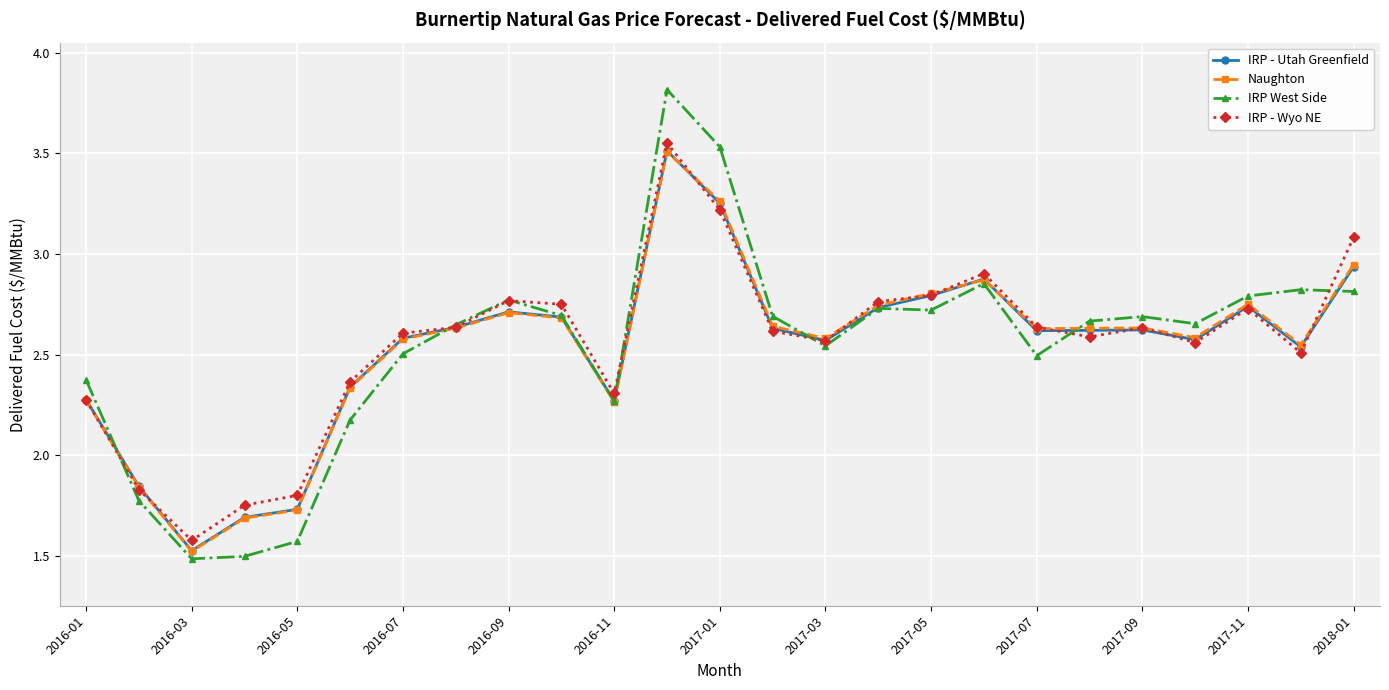

What is the minimum value for IRP - Utah Greenfield?

1.5